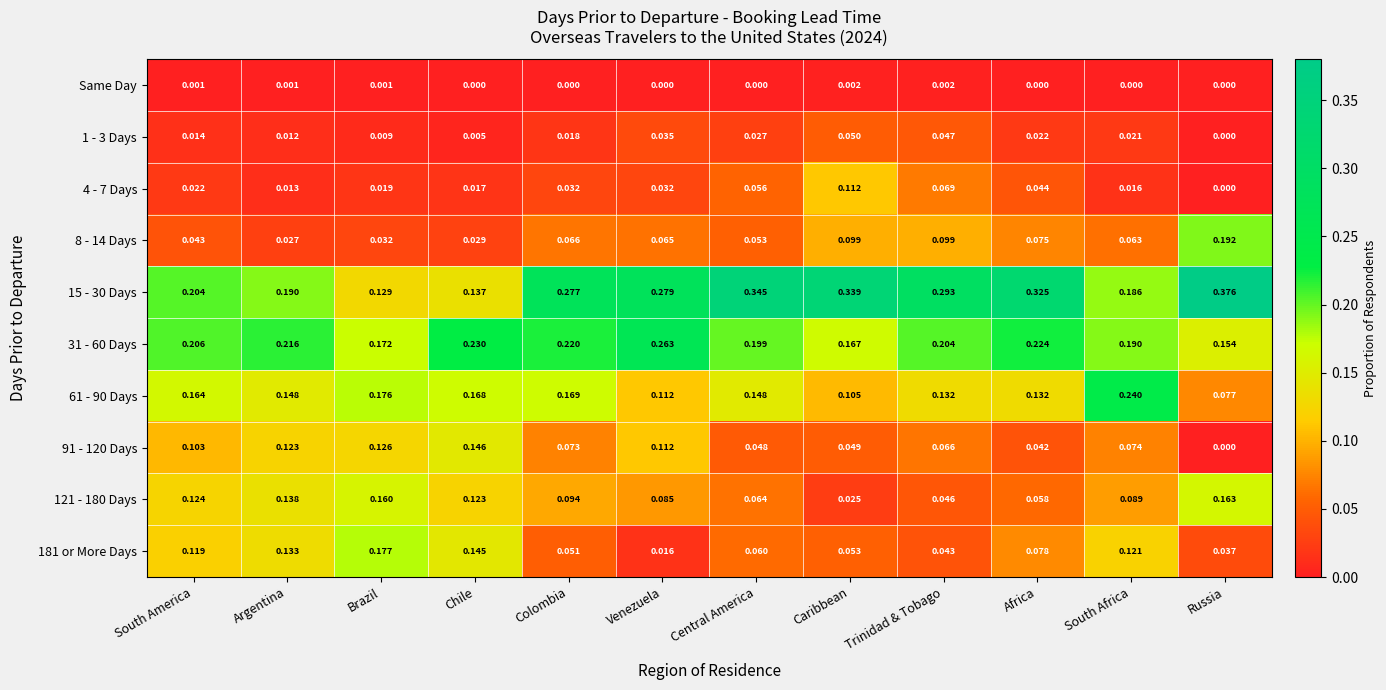

Is the value of 121 - 180 Days at Russia greater than the value of 1 - 3 Days at Africa?

Yes